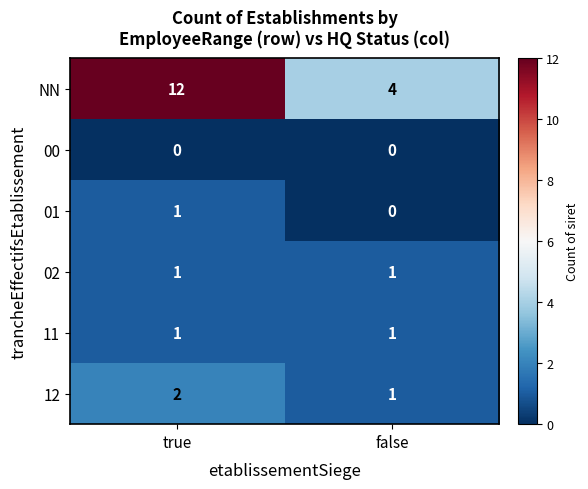

True or false: 12 has a value of 0 at false.

False